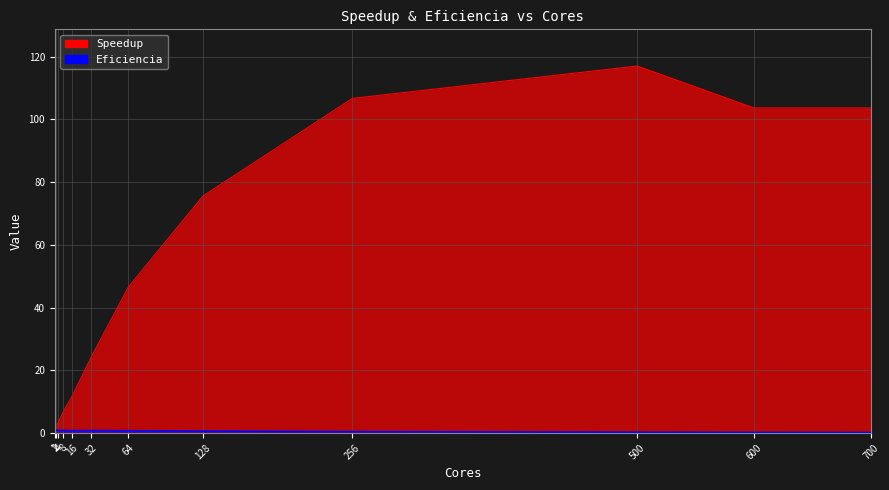

What is the difference between the second highest and minimum values in the Speedup series?

105.7